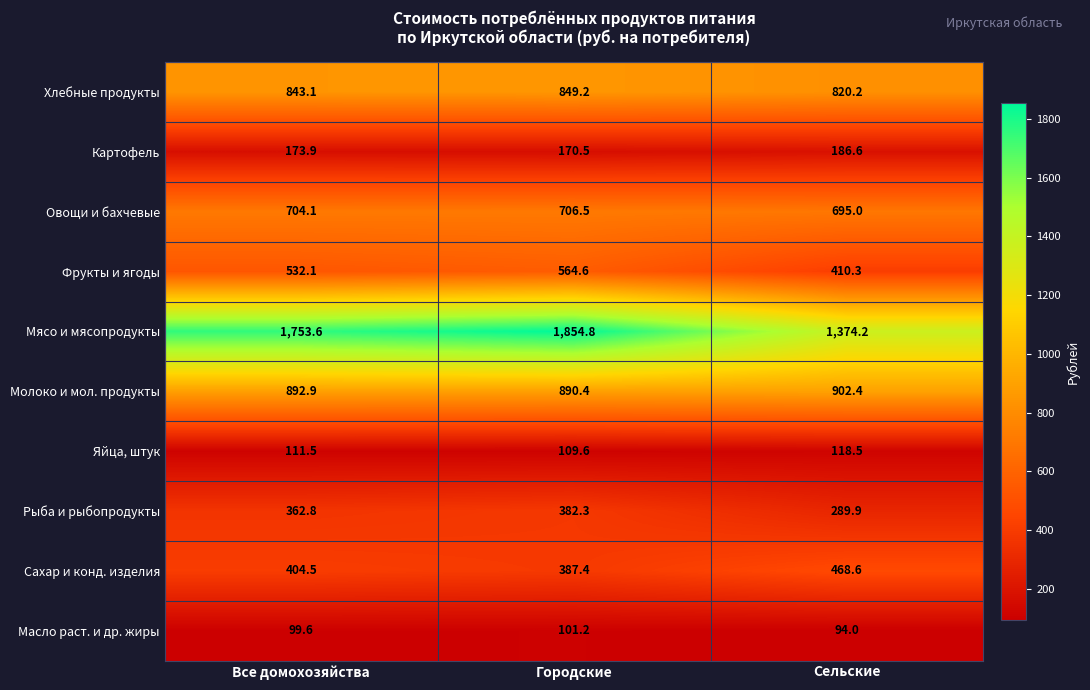

What is the total value across all series at Сельские?

5359.7